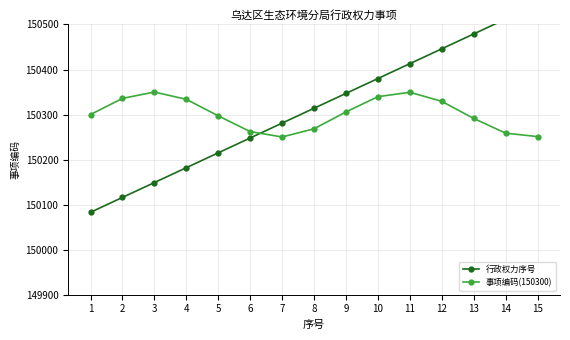

What is the spread (max minus min) of values at 9?

41.2